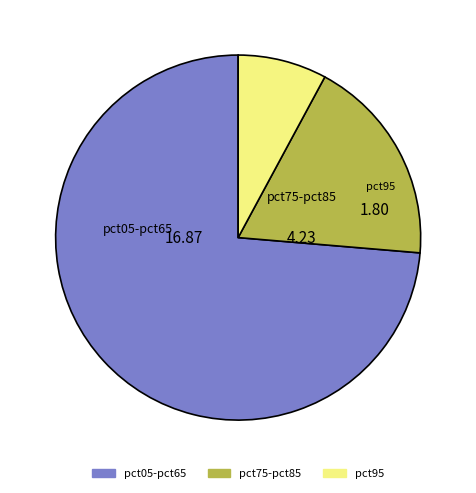

Count the number of slices in the pie.

3